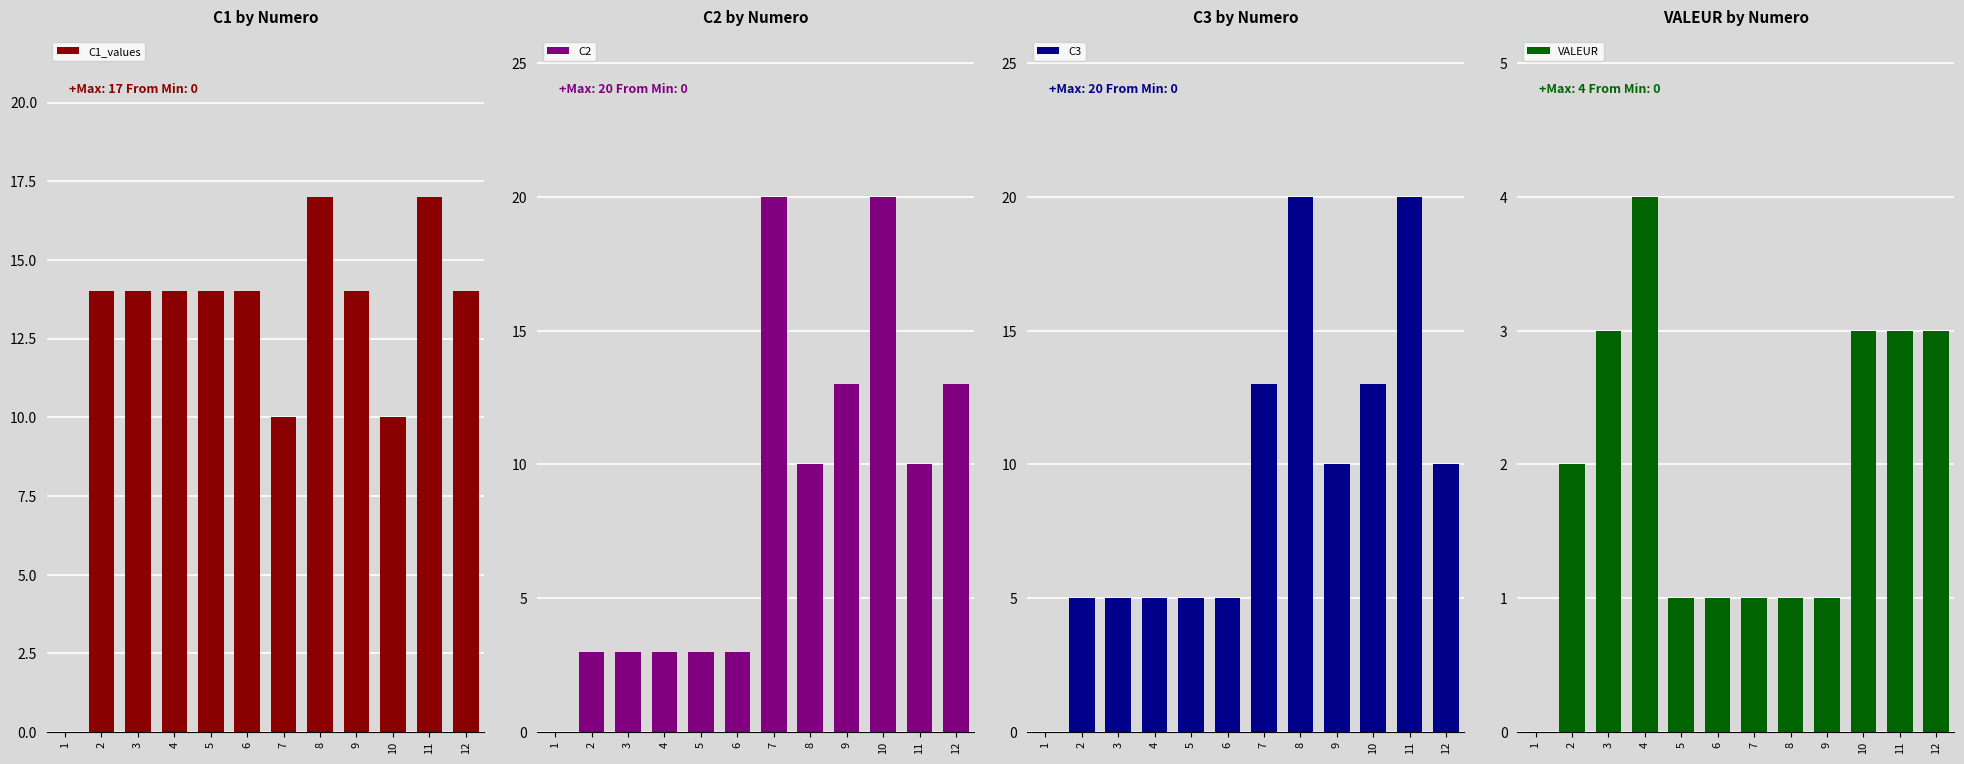

At 6, list the series in order from largest to smallest.

C1_values, C3, C2, VALEUR